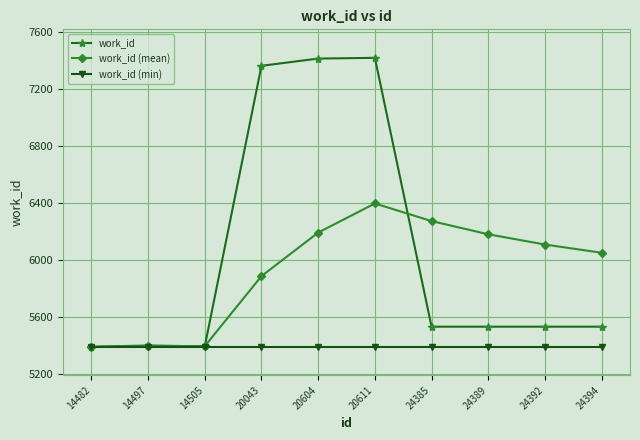

What is the greatest value displayed?

7421.0